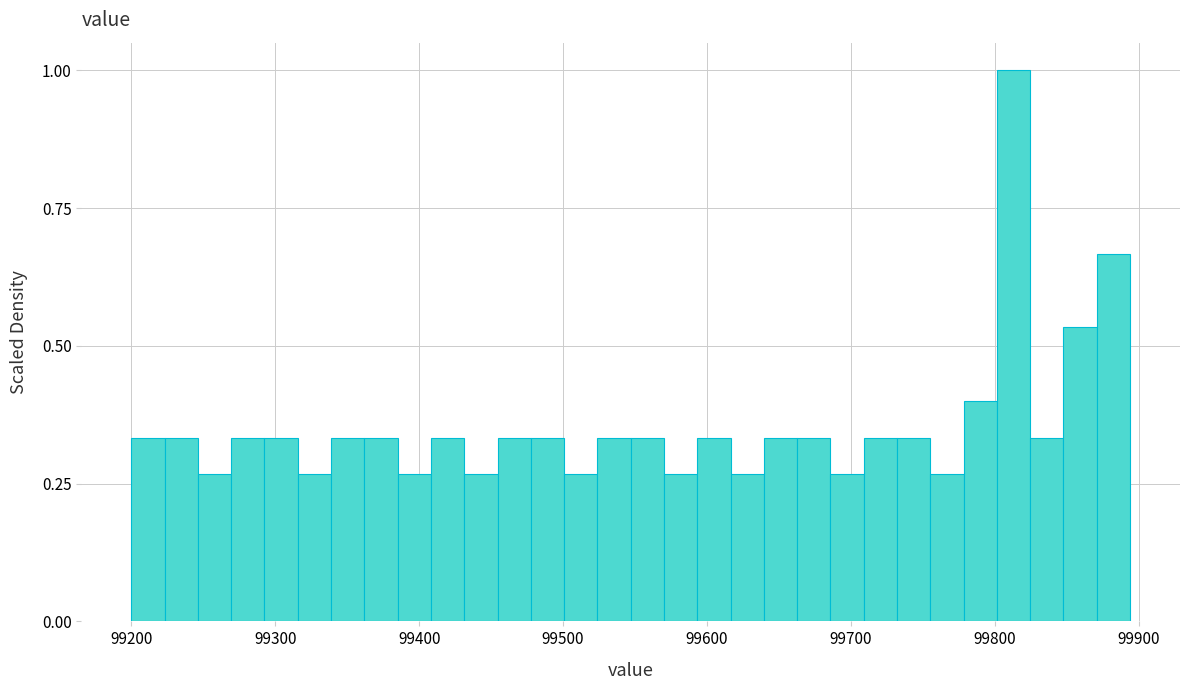

Around what value on the x-axis is the tallest bar? Give the approximate position of its centre, as read against the axis.

99810